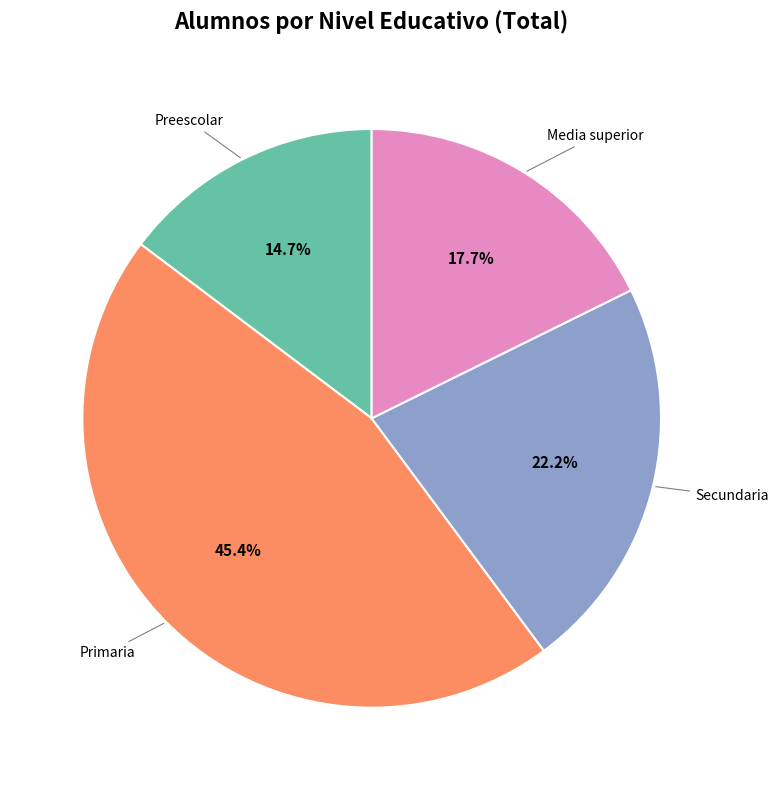

Does any single category account for the majority?

No